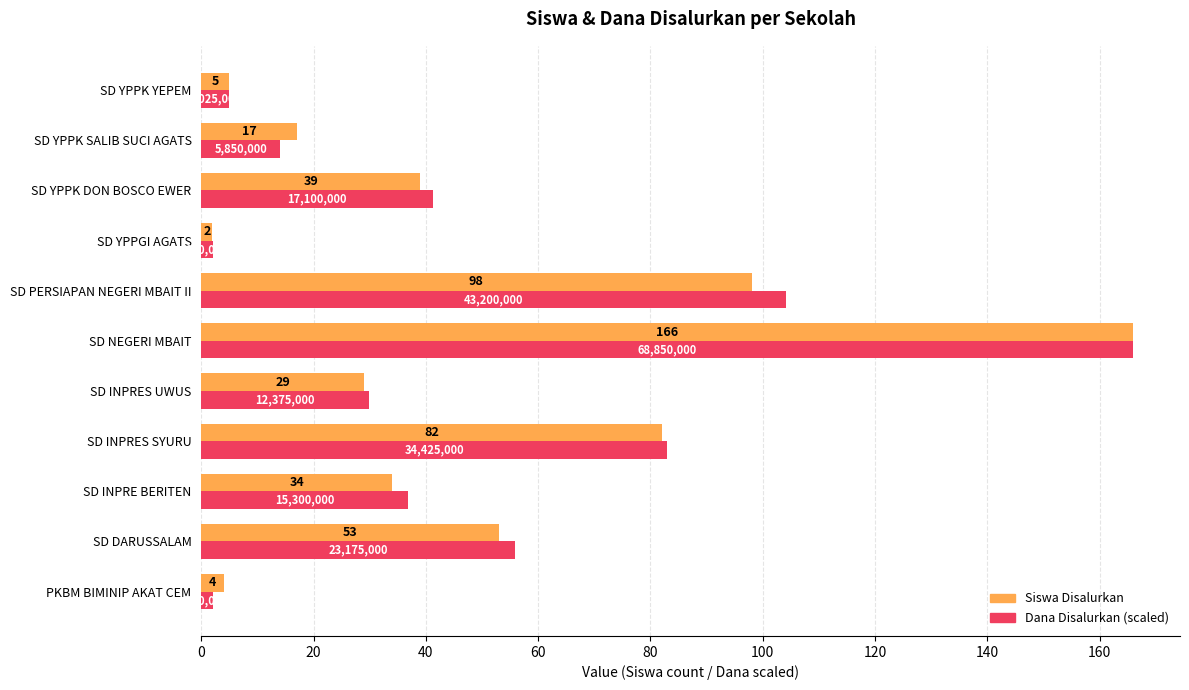

At SD YPPK DON BOSCO EWER, list the series in order from largest to smallest.

Dana Disalurkan (scaled), Siswa Disalurkan